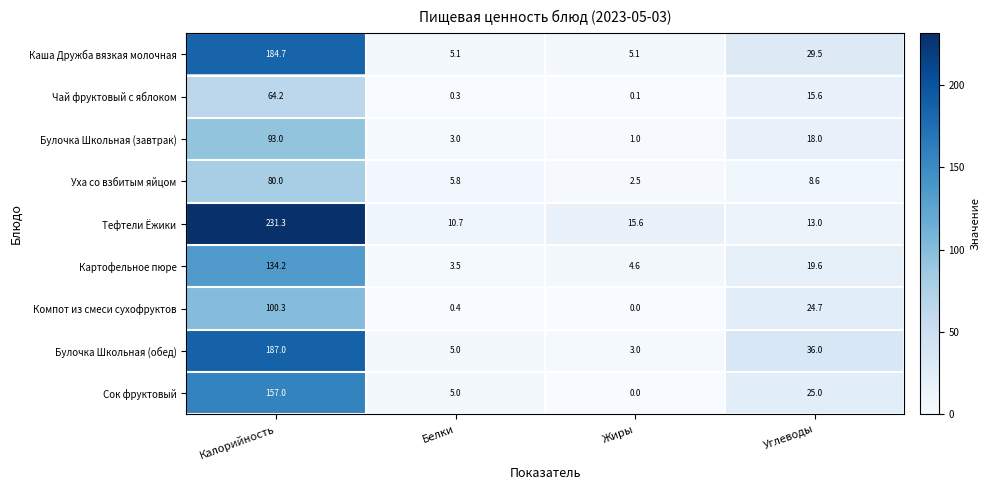

Is it true that Булочка Школьная (завтрак) equals 3.0 at Белки?

True